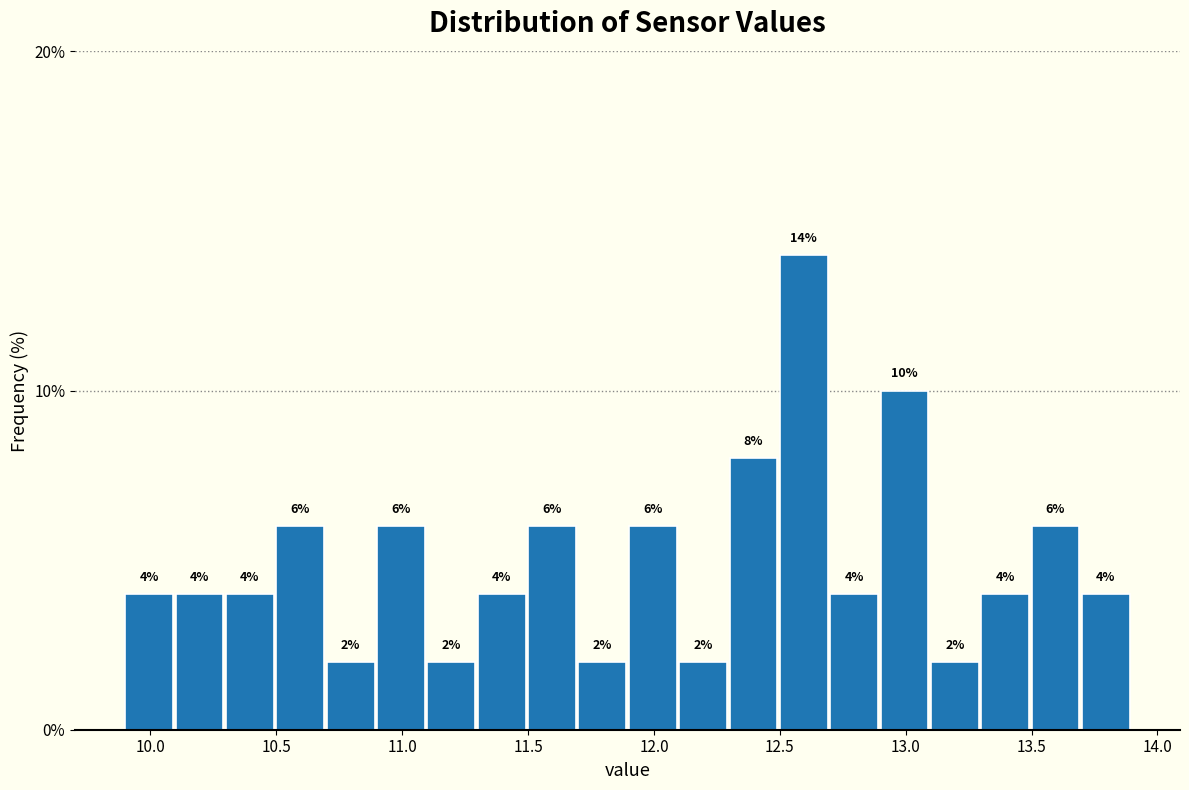

Reading left to right, transcribe this chart: for each bar, give the range it covers on the x-axis and its height.

9.9 to 10.1: 4
10.1 to 10.3: 4
10.3 to 10.5: 4
10.5 to 10.7: 6
10.7 to 10.9: 2
10.9 to 11.1: 6
11.1 to 11.3: 2
11.3 to 11.5: 4
11.5 to 11.7: 6
11.7 to 11.9: 2
11.9 to 12.1: 6
12.1 to 12.3: 2
12.3 to 12.5: 8
12.5 to 12.7: 14
12.7 to 12.9: 4
12.9 to 13.1: 10
13.1 to 13.3: 2
13.3 to 13.5: 4
13.5 to 13.7: 6
13.7 to 13.9: 4